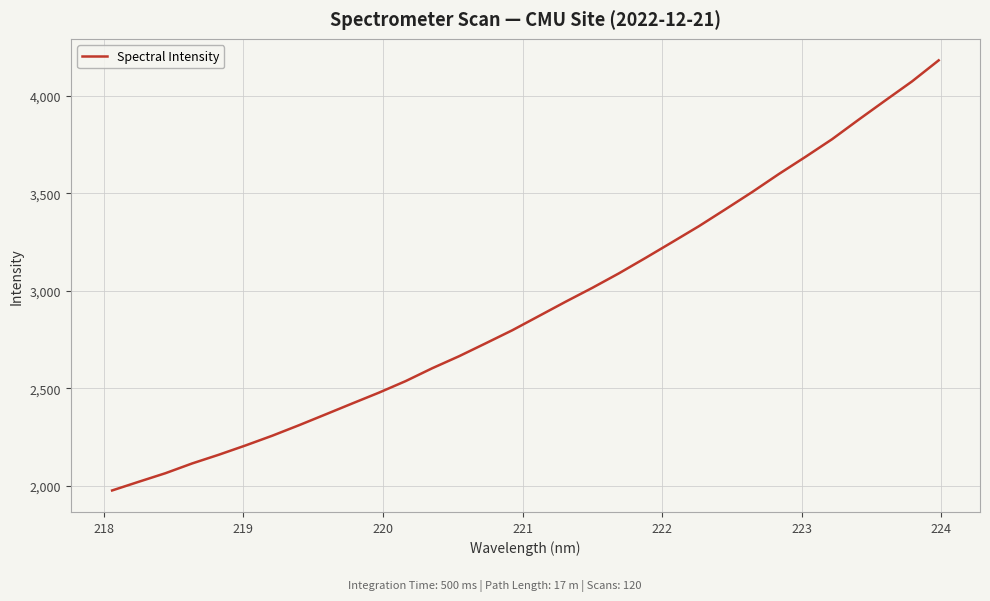

What is the difference between the maximum and minimum values?

2203.9